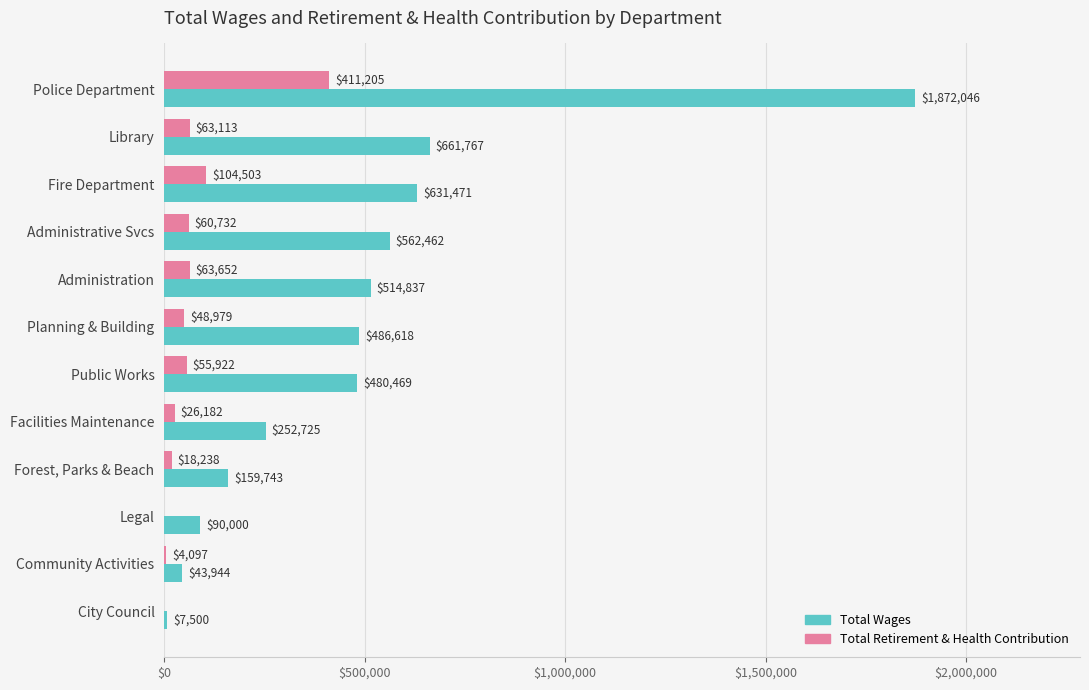

What is the maximum value for Total Retirement & Health Contribution?

411205